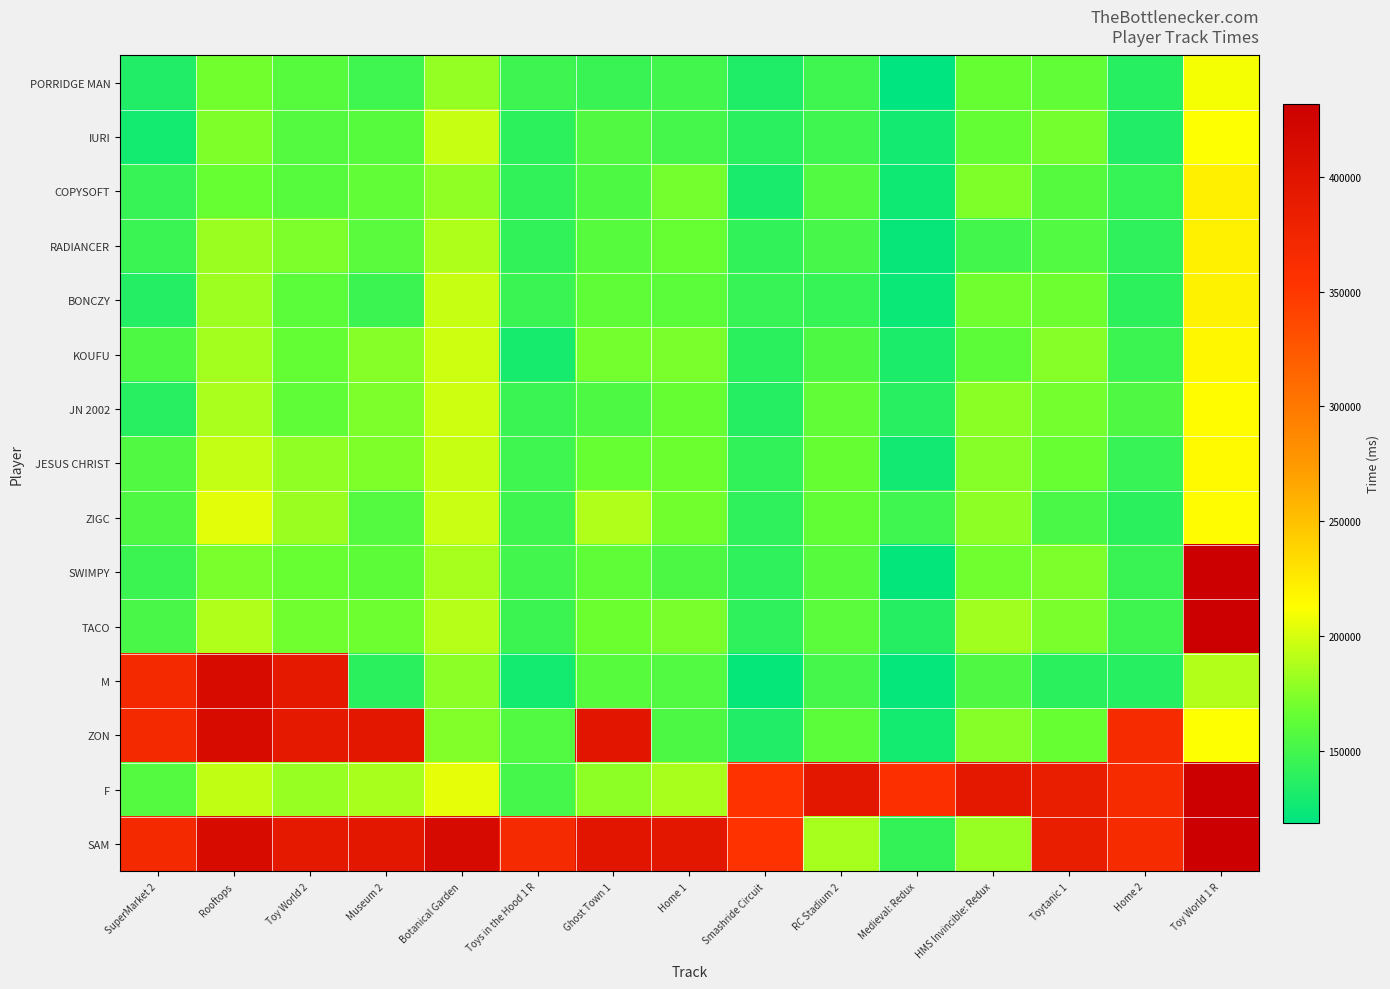

Reading left to right, what are all the values shown in this chart?

PORRIDGE MAN: SuperMarket 2=133837	Rooftops=169419	Toy World 2=159357	Museum 2=148011	Botanical Garden=180093	Toys in the Hood 1 R=146744	Ghost Town 1=144990	Home 1=149142	Smashride Circuit=133548	RC Stadium 2=148182	Medieval: Redux=118430	HMS Invincible: Redux=165364	Toytanic 1=163132	Home 2=136592	Toy World 1 R=209707
IURI: SuperMarket 2=127679	Rooftops=173112	Toy World 2=157378	Museum 2=159218	Botanical Garden=195559	Toys in the Hood 1 R=139512	Ghost Town 1=156373	Home 1=150551	Smashride Circuit=138028	RC Stadium 2=148113	Medieval: Redux=127038	HMS Invincible: Redux=164907	Toytanic 1=170452	Home 2=133955	Toy World 1 R=212563
COPYSOFT: SuperMarket 2=144165	Rooftops=165728	Toy World 2=158904	Museum 2=163723	Botanical Garden=178807	Toys in the Hood 1 R=142074	Ghost Town 1=155161	Home 1=170404	Smashride Circuit=130100	RC Stadium 2=156740	Medieval: Redux=125227	HMS Invincible: Redux=173019	Toytanic 1=157996	Home 2=143919	Toy World 1 R=221899
RADIANCER: SuperMarket 2=145447	Rooftops=181719	Toy World 2=172785	Museum 2=159819	Botanical Garden=187990	Toys in the Hood 1 R=142144	Ghost Town 1=158668	Home 1=165776	Smashride Circuit=141864	RC Stadium 2=152045	Medieval: Redux=122592	HMS Invincible: Redux=149861	Toytanic 1=156406	Home 2=140693	Toy World 1 R=220895
BONCZY: SuperMarket 2=135431	Rooftops=182153	Toy World 2=161141	Museum 2=146539	Botanical Garden=195315	Toys in the Hood 1 R=145509	Ghost Town 1=162787	Home 1=161168	Smashride Circuit=144390	RC Stadium 2=143699	Medieval: Redux=123935	HMS Invincible: Redux=168750	Toytanic 1=168597	Home 2=139349	Toy World 1 R=220201
KOUFU: SuperMarket 2=154821	Rooftops=184094	Toy World 2=164835	Museum 2=175404	Botanical Garden=197085	Toys in the Hood 1 R=130033	Ghost Town 1=170003	Home 1=172129	Smashride Circuit=138895	RC Stadium 2=154902	Medieval: Redux=131468	HMS Invincible: Redux=161735	Toytanic 1=175886	Home 2=146319	Toy World 1 R=217098
JN 2002: SuperMarket 2=137327	Rooftops=186452	Toy World 2=162521	Museum 2=172504	Botanical Garden=197135	Toys in the Hood 1 R=145494	Ghost Town 1=154933	Home 1=165520	Smashride Circuit=136029	RC Stadium 2=163586	Medieval: Redux=137396	HMS Invincible: Redux=177106	Toytanic 1=170332	Home 2=155530	Toy World 1 R=214032
JESUS CHRIST: SuperMarket 2=156279	Rooftops=194230	Toy World 2=178529	Museum 2=173185	Botanical Garden=195233	Toys in the Hood 1 R=147987	Ghost Town 1=165663	Home 1=167969	Smashride Circuit=141829	RC Stadium 2=165539	Medieval: Redux=126779	HMS Invincible: Redux=175917	Toytanic 1=166627	Home 2=144156	Toy World 1 R=215282
ZIGC: SuperMarket 2=155515	Rooftops=203655	Toy World 2=181740	Museum 2=157096	Botanical Garden=196177	Toys in the Hood 1 R=147666	Ghost Town 1=188444	Home 1=169857	Smashride Circuit=140290	RC Stadium 2=164066	Medieval: Redux=148021	HMS Invincible: Redux=178017	Toytanic 1=152796	Home 2=138695	Toy World 1 R=214808
SWIMPY: SuperMarket 2=145996	Rooftops=172265	Toy World 2=166328	Museum 2=161541	Botanical Garden=185451	Toys in the Hood 1 R=149631	Ghost Town 1=162658	Home 1=154115	Smashride Circuit=140122	RC Stadium 2=158738	Medieval: Redux=120421	HMS Invincible: Redux=169034	Toytanic 1=172336	Home 2=145055	Toy World 1 R=431899
TACO: SuperMarket 2=152567	Rooftops=188536	Toy World 2=168679	Museum 2=168579	Botanical Garden=190243	Toys in the Hood 1 R=146401	Ghost Town 1=167768	Home 1=171273	Smashride Circuit=140826	RC Stadium 2=160387	Medieval: Redux=135656	HMS Invincible: Redux=183604	Toytanic 1=172177	Home 2=147283	Toy World 1 R=431899
M: SuperMarket 2=367143	Rooftops=413655	Toy World 2=391740	Museum 2=138989	Botanical Garden=177515	Toys in the Hood 1 R=128196	Ghost Town 1=159381	Home 1=156458	Smashride Circuit=121814	RC Stadium 2=150544	Medieval: Redux=121127	HMS Invincible: Redux=155467	Toytanic 1=138868	Home 2=136606	Toy World 1 R=189231
ZON: SuperMarket 2=367143	Rooftops=413655	Toy World 2=391740	Museum 2=395932	Botanical Garden=174151	Toys in the Hood 1 R=156726	Ghost Town 1=398444	Home 1=154076	Smashride Circuit=134206	RC Stadium 2=160836	Medieval: Redux=127806	HMS Invincible: Redux=175822	Toytanic 1=166124	Home 2=365530	Toy World 1 R=212286
F: SuperMarket 2=157143	Rooftops=193452	Toy World 2=181052	Museum 2=185932	Botanical Garden=205170	Toys in the Hood 1 R=150673	Ghost Town 1=178265	Home 1=185802	Smashride Circuit=354390	RC Stadium 2=395628	Medieval: Redux=358021	HMS Invincible: Redux=393604	Toytanic 1=385886	Home 2=365530	Toy World 1 R=431899
SAM: SuperMarket 2=367143	Rooftops=413655	Toy World 2=391740	Museum 2=395932	Botanical Garden=415170	Toys in the Hood 1 R=366726	Ghost Town 1=398444	Home 1=395802	Smashride Circuit=354390	RC Stadium 2=185628	Medieval: Redux=142552	HMS Invincible: Redux=181244	Toytanic 1=385886	Home 2=365530	Toy World 1 R=431899